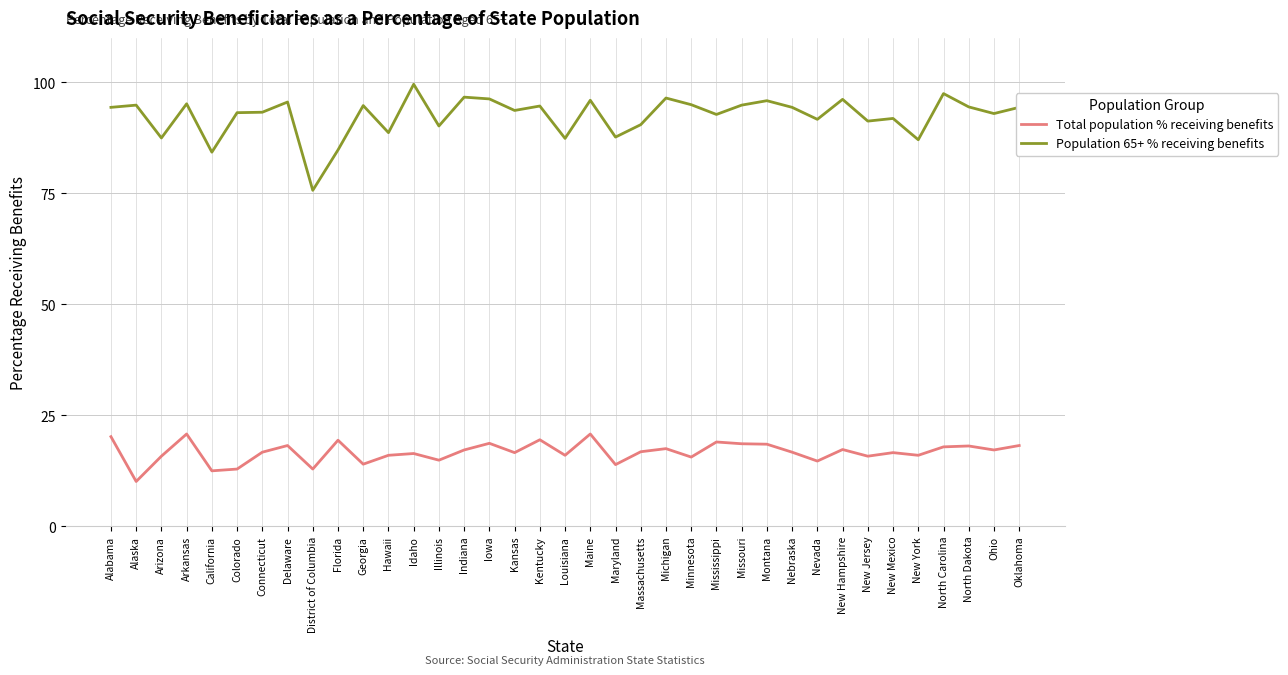

Where is the first local minimum for Population 65+ % receiving benefits?

Arizona